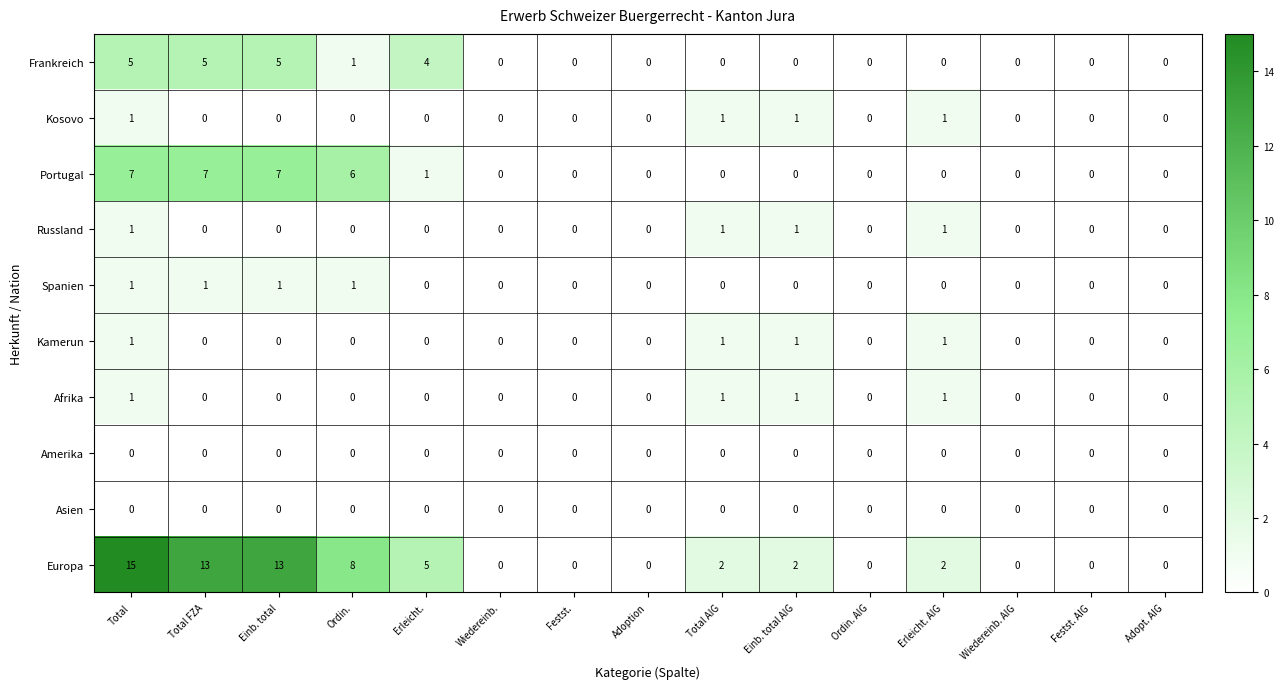

True or false: Afrika has a value of -1 at Ordin..

False